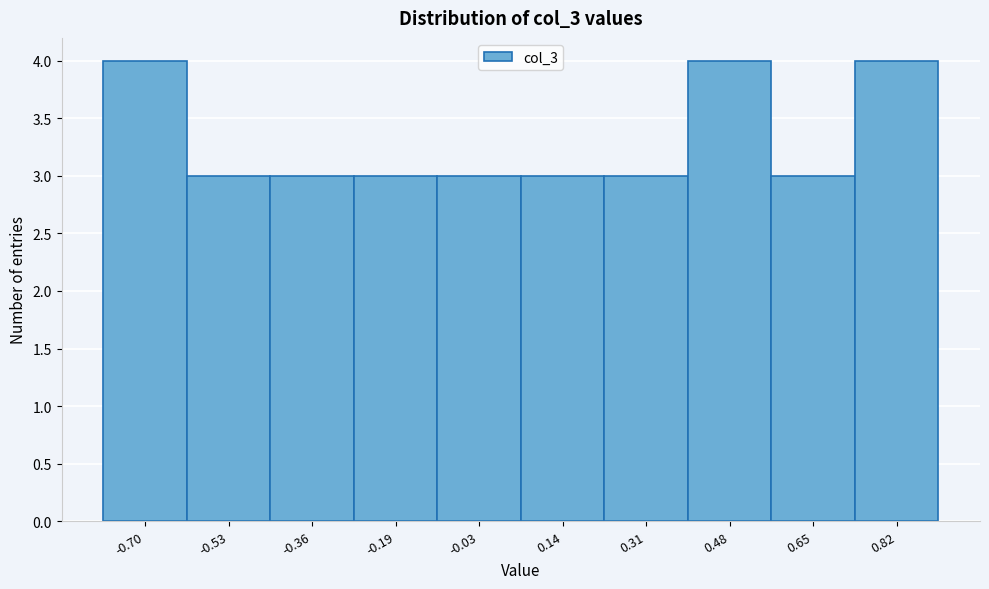

Reading left to right, transcribe all the data shown in this chart.

-0.70=4	-0.53=3	-0.36=3	-0.19=3	-0.03=3	0.14=3	0.31=3	0.48=4	0.65=3	0.82=4